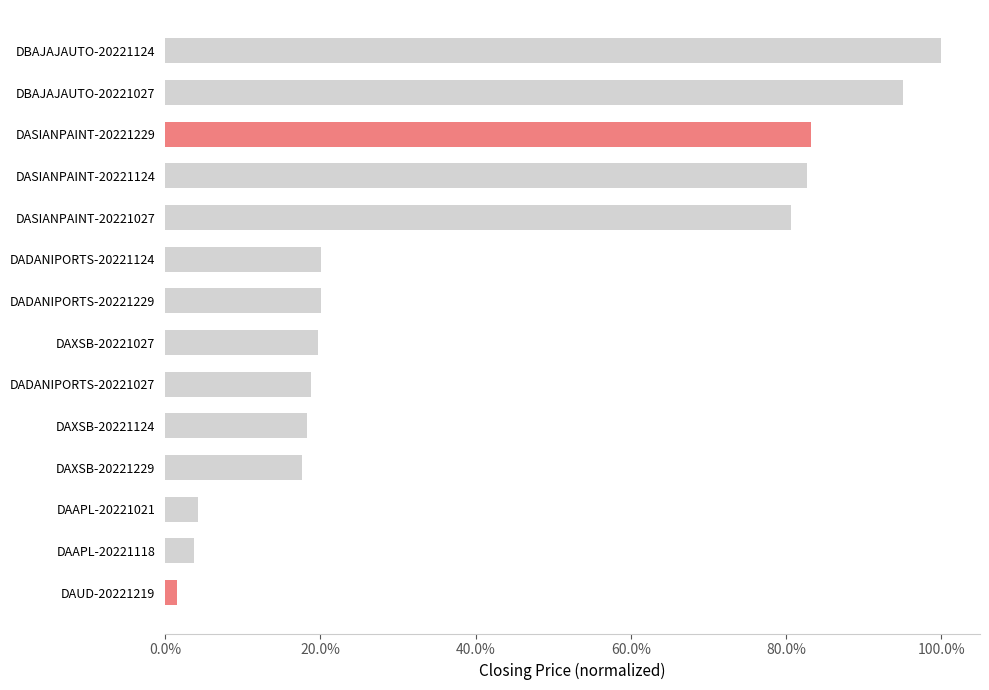

Which category has the highest value across all series?

DBAJAJAUTO-20221124